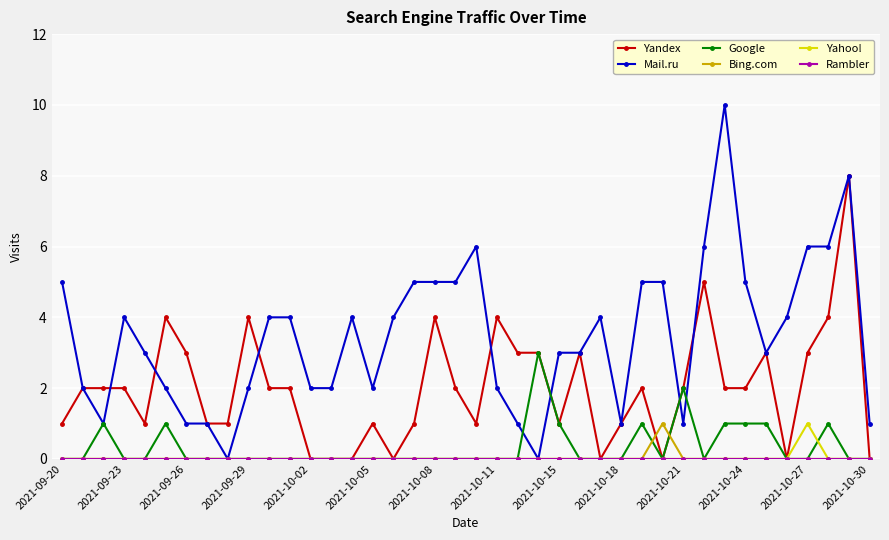

What is the greatest value displayed?

10